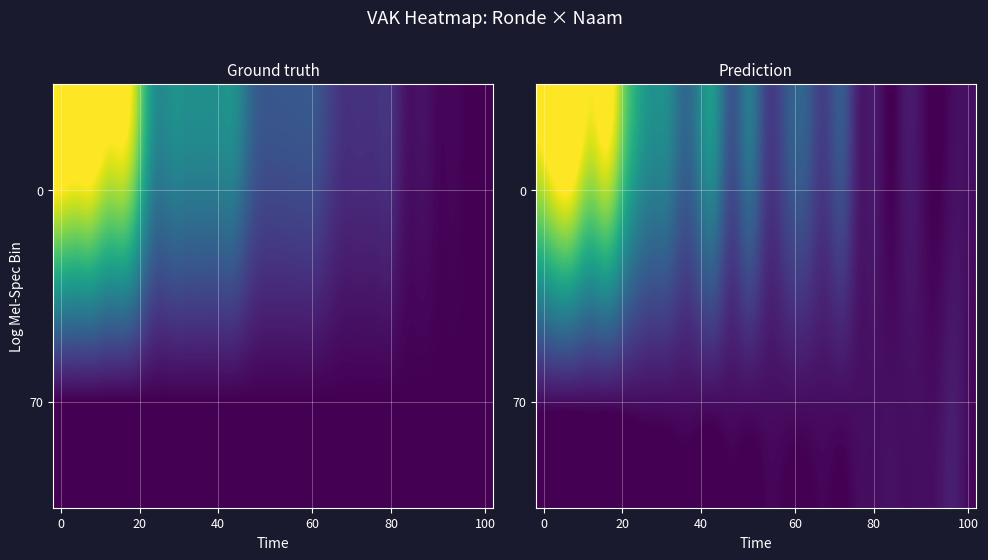

Is it true that row_0 equals 1032659.5 at 11?

False